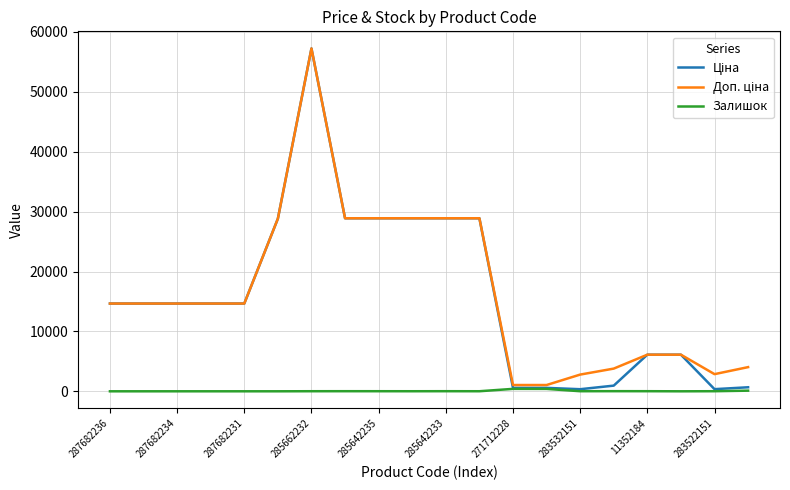

What is the maximum value shown in the chart?

57235.5